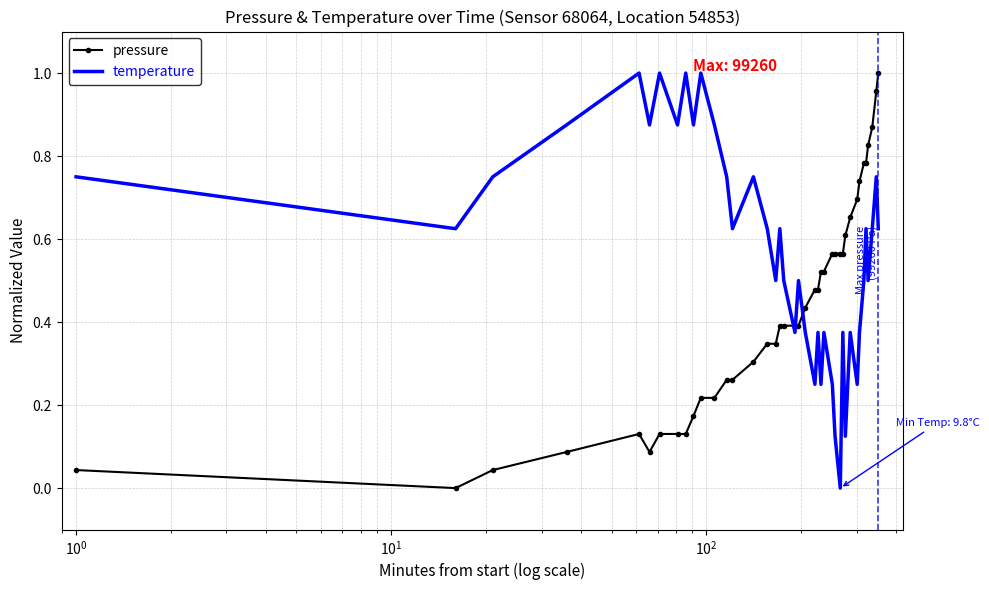

Rank the series by their average value, from lowest to highest.

pressure, temperature